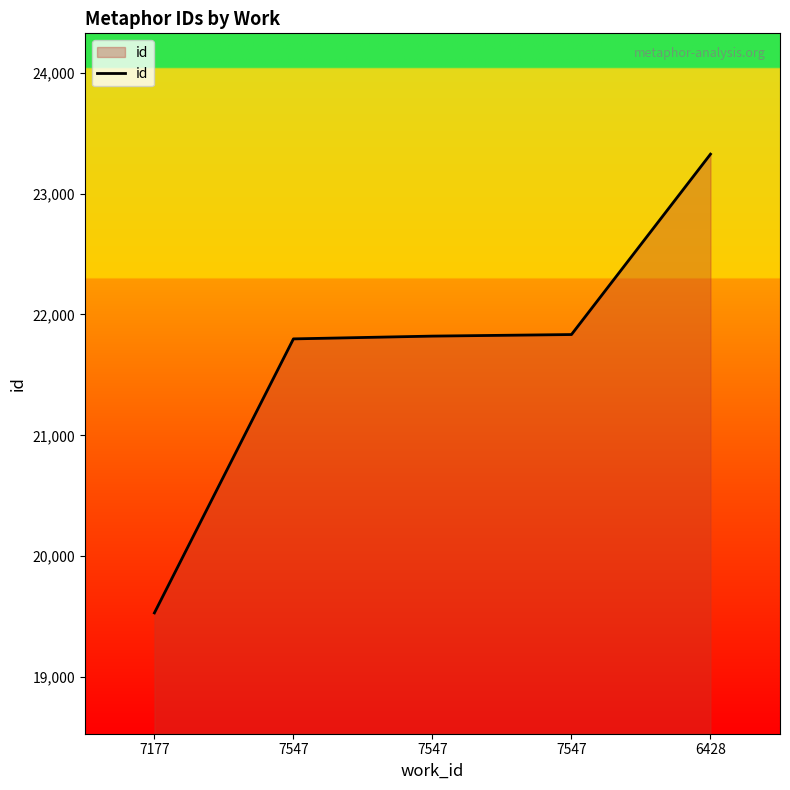

Does the chart display data point markers on the line(s)?

No